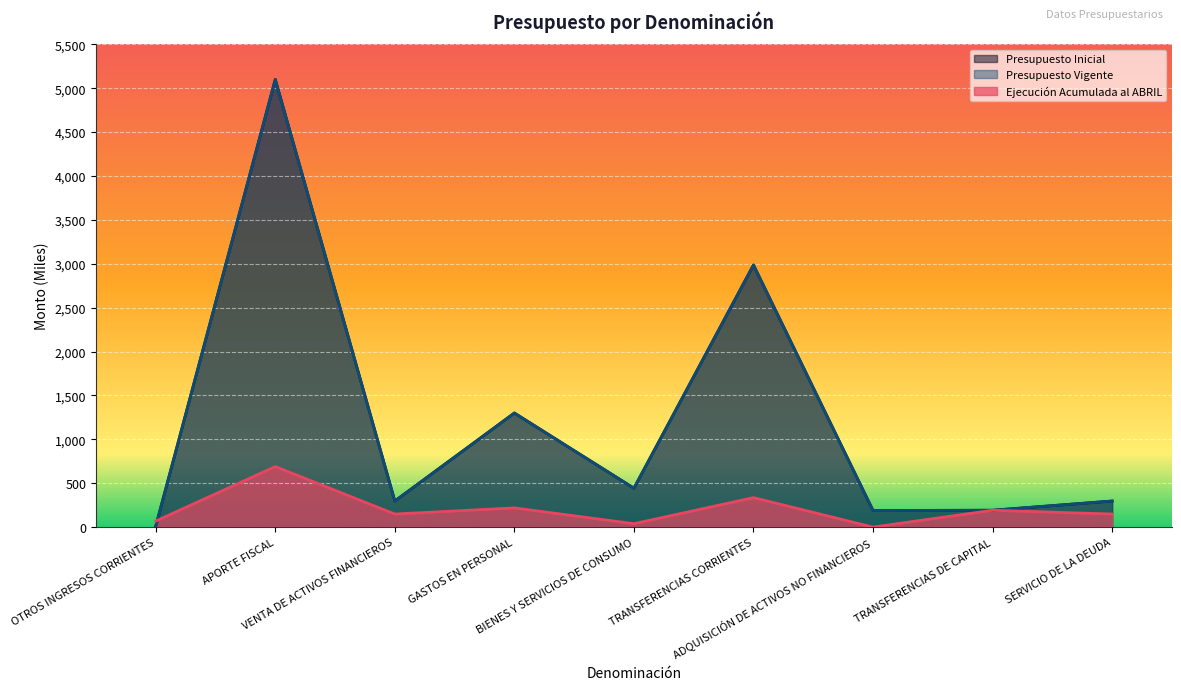

At how many categories does at least one series exceed 742?

3